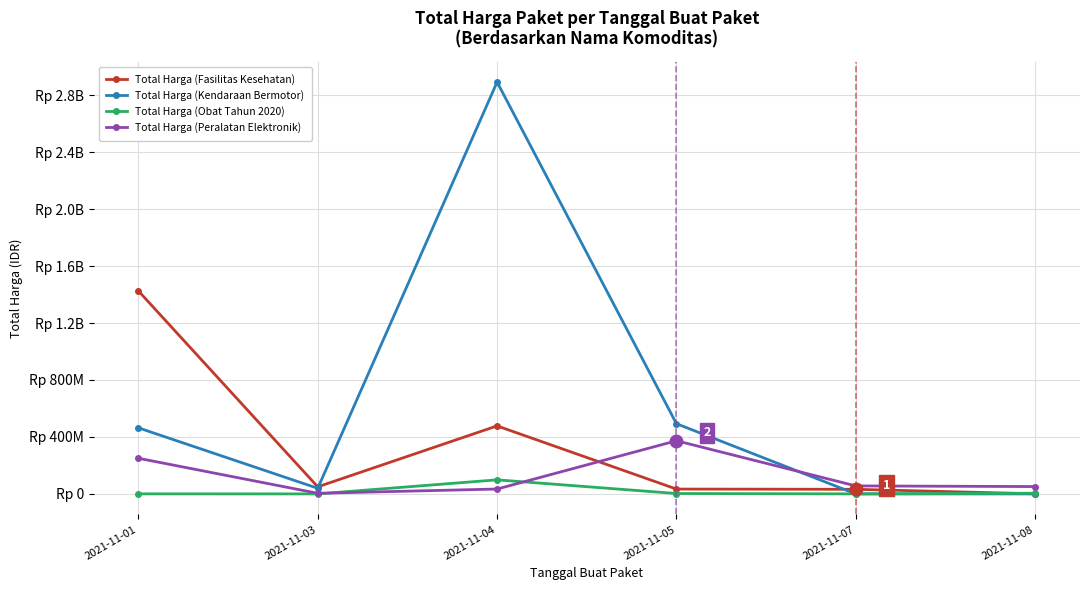

Reading left to right, list all the values displayed in this chart.

Total Harga (Fasilitas Kesehatan): 2021-11-01=1425867900	2021-11-03=49730040	2021-11-04=477600000	2021-11-05=34000000	2021-11-07=32441200	2021-11-08=577875
Total Harga (Kendaraan Bermotor): 2021-11-01=464002100	2021-11-03=39440000	2021-11-04=2892122000	2021-11-05=493000000	2021-11-07=0	2021-11-08=0
Total Harga (Obat Tahun 2020): 2021-11-01=333600	2021-11-03=78000	2021-11-04=98772570	2021-11-05=2772000	2021-11-07=265000	2021-11-08=4672200
Total Harga (Peralatan Elektronik): 2021-11-01=250350000	2021-11-03=4350000	2021-11-04=34292000	2021-11-05=373404000	2021-11-07=56152800	2021-11-08=51601000